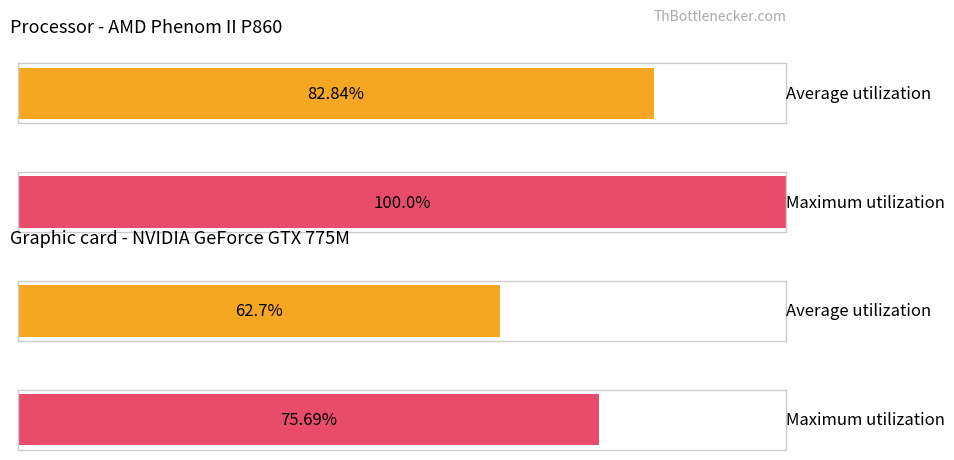

How many bars are there in each group?

2